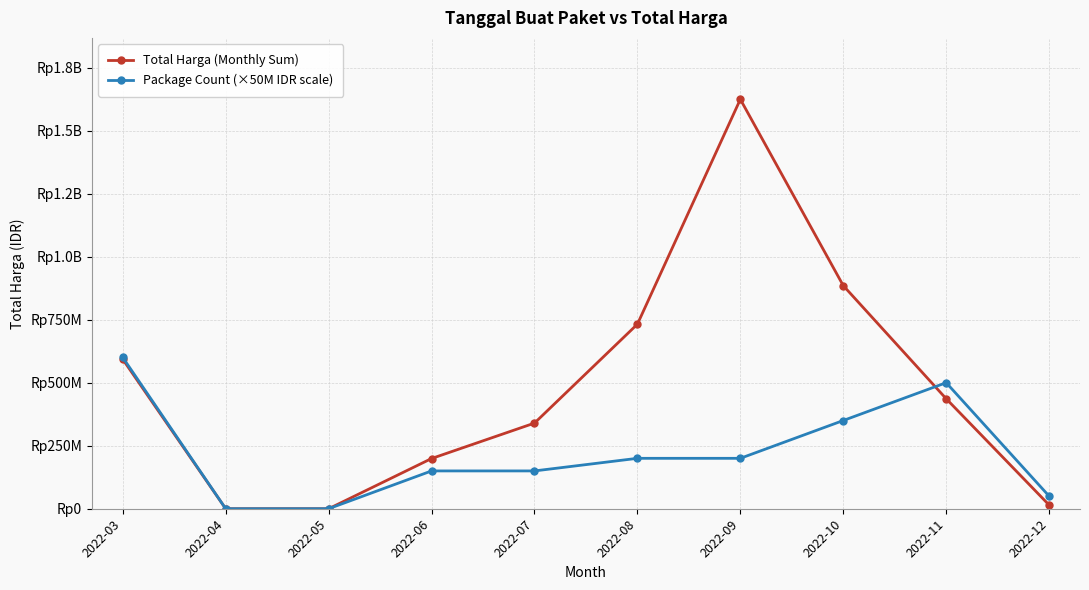

At which category is the sum across all series the highest?

2022-09